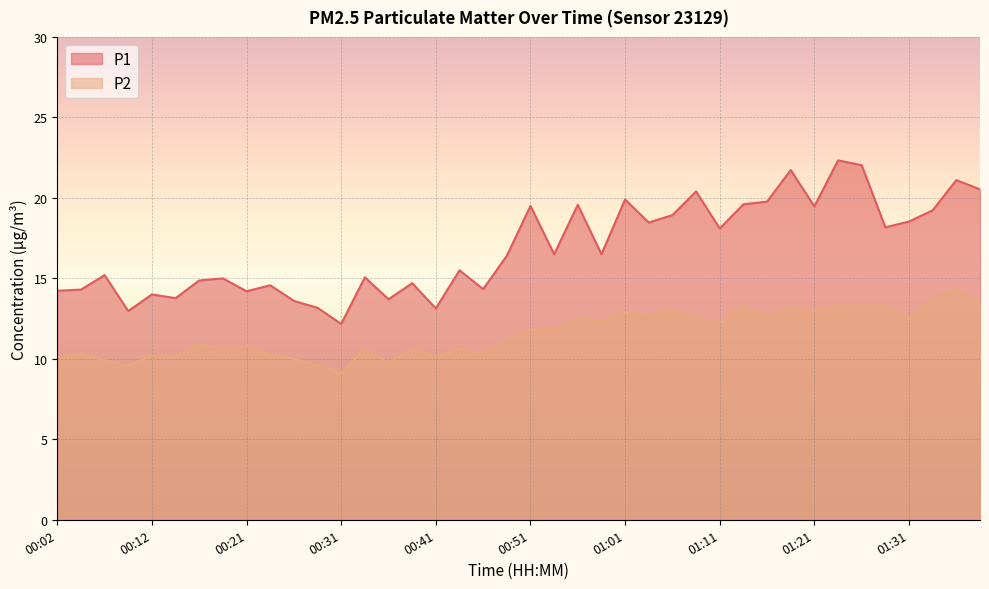

Count the number of data series in this chart.

2